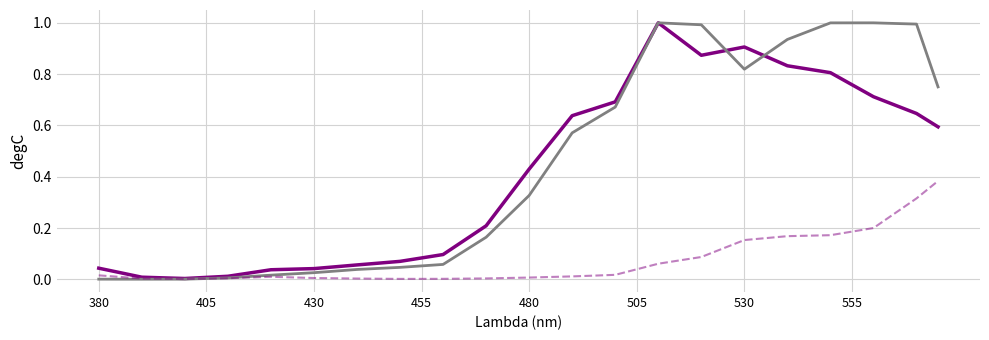

Does the chart display data point markers on the line(s)?

No